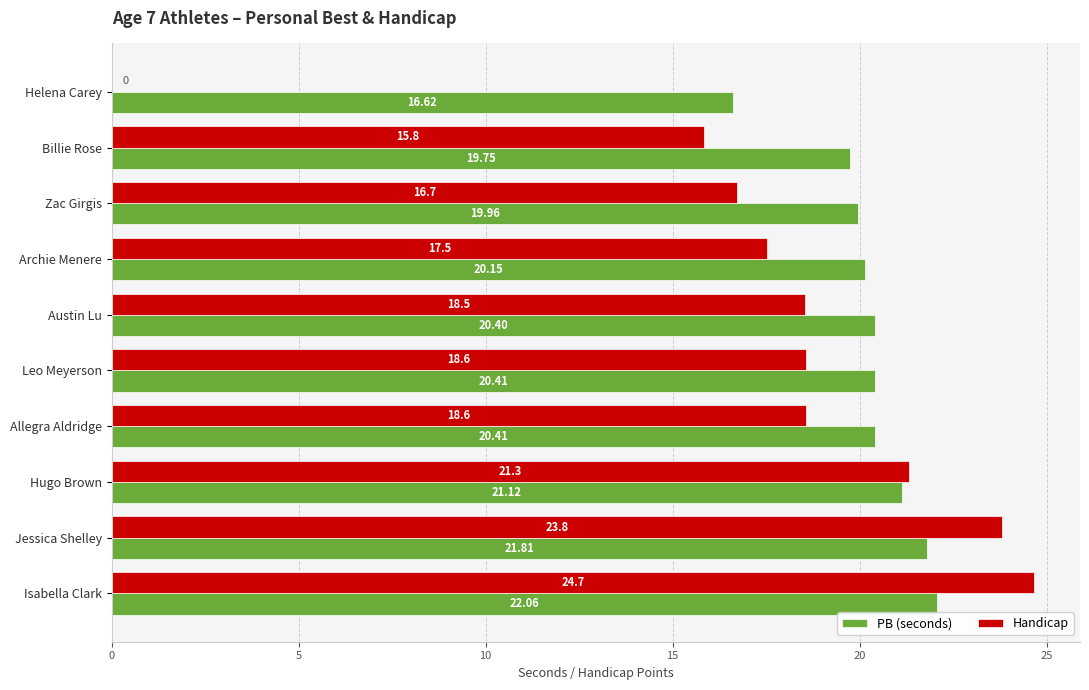

Which series changed the most between Archie Menere and Hugo Brown?

Handicap